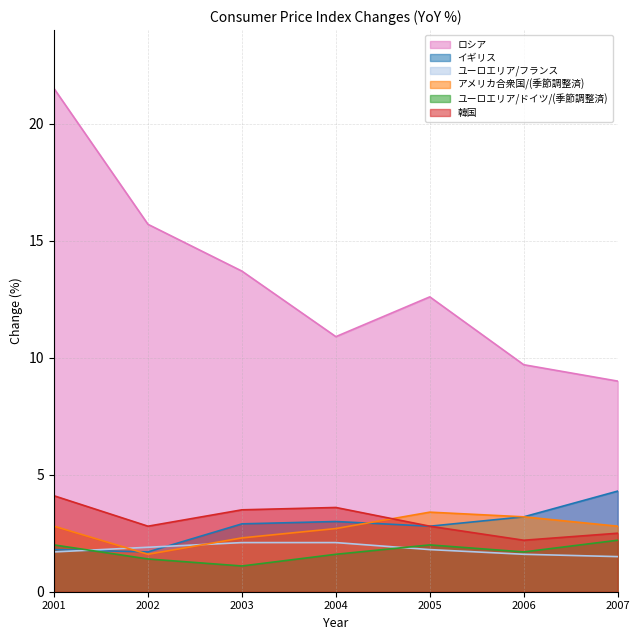

Which category has the lowest value in the ユーロエリア/フランス series?

2007